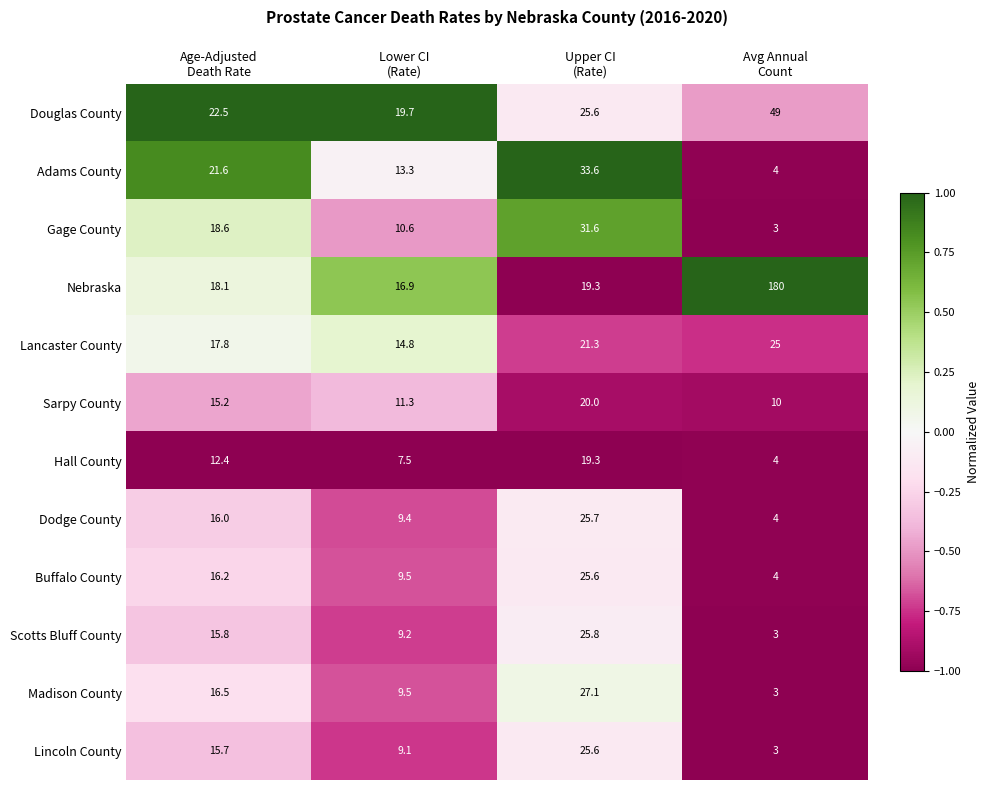

Which series has the largest range (max minus min)?

Nebraska